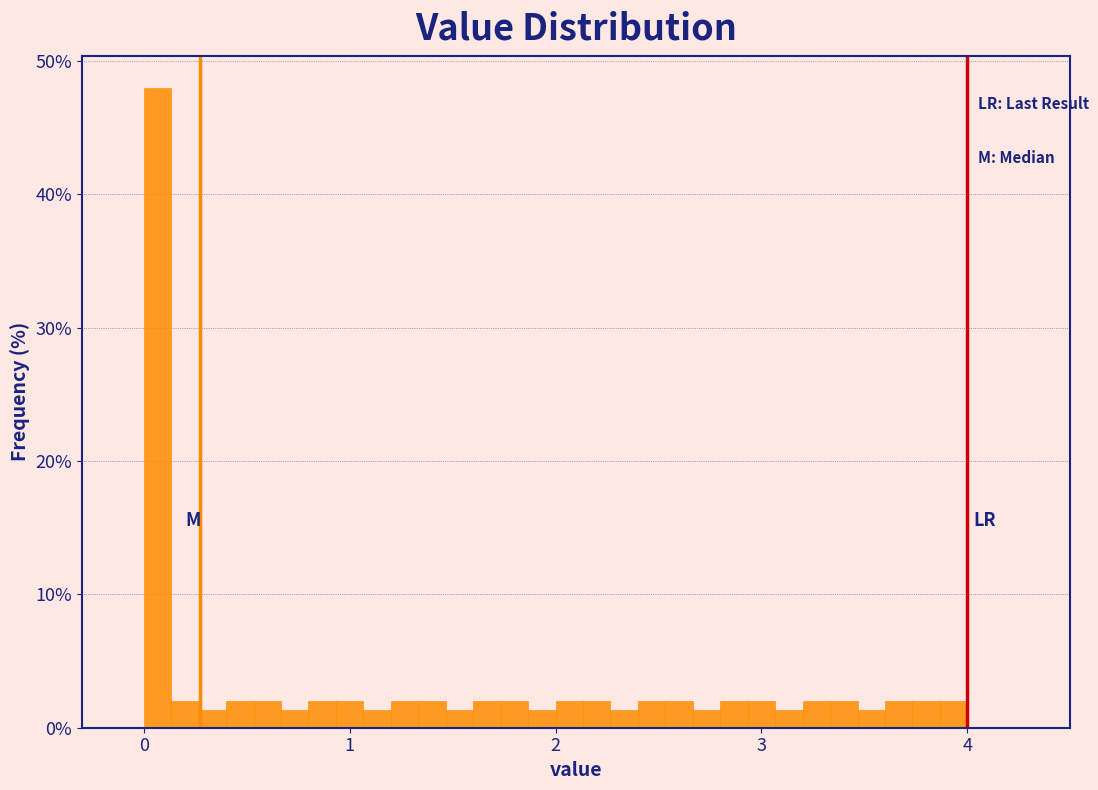

Read against the x-axis, roughly where is the centre of the tallest bar?

0.1